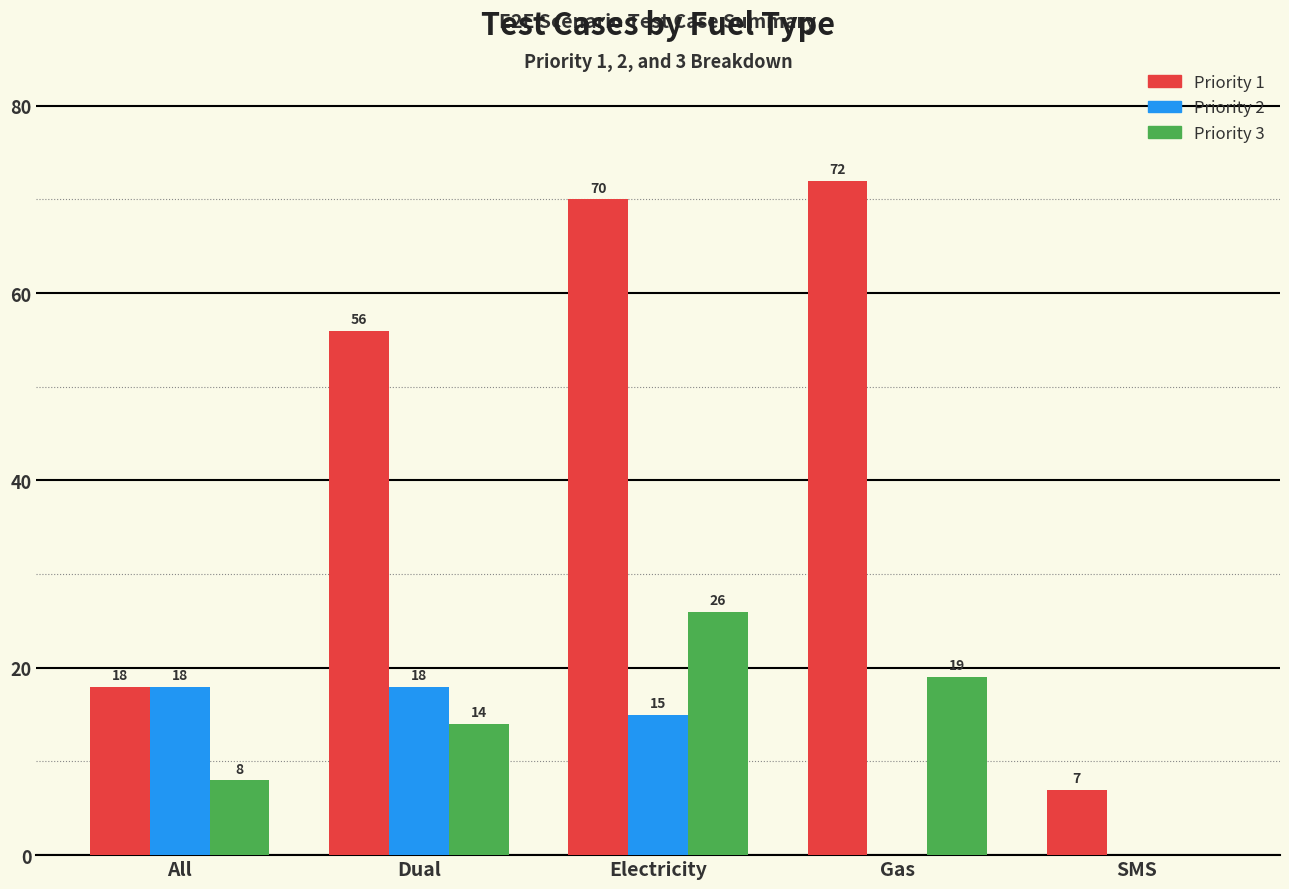

What are all the series names shown in the legend?

Priority 1, Priority 2, Priority 3